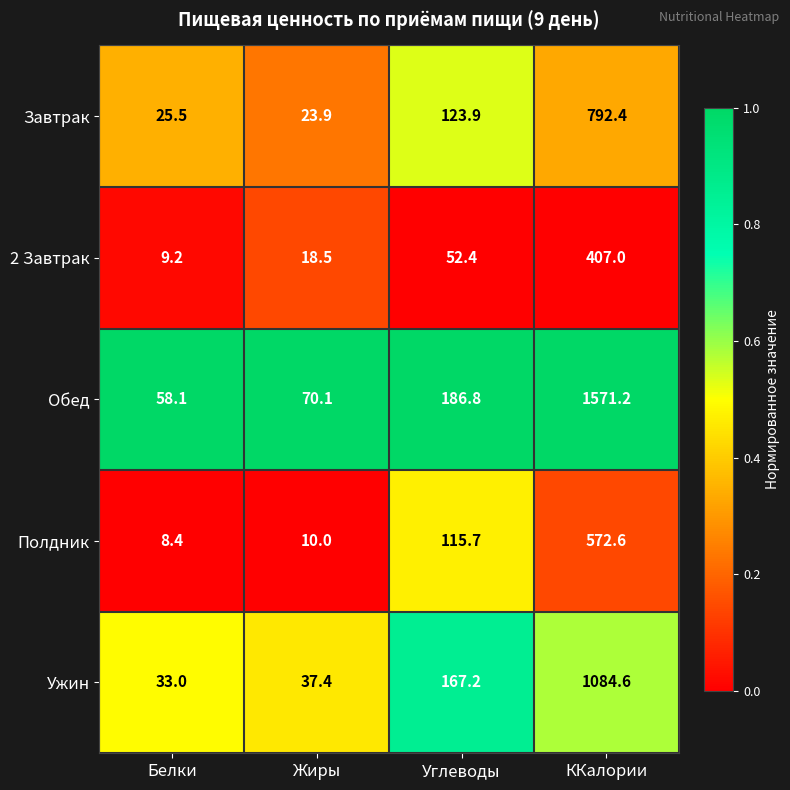

Which category has the lowest value across all series?

Белки